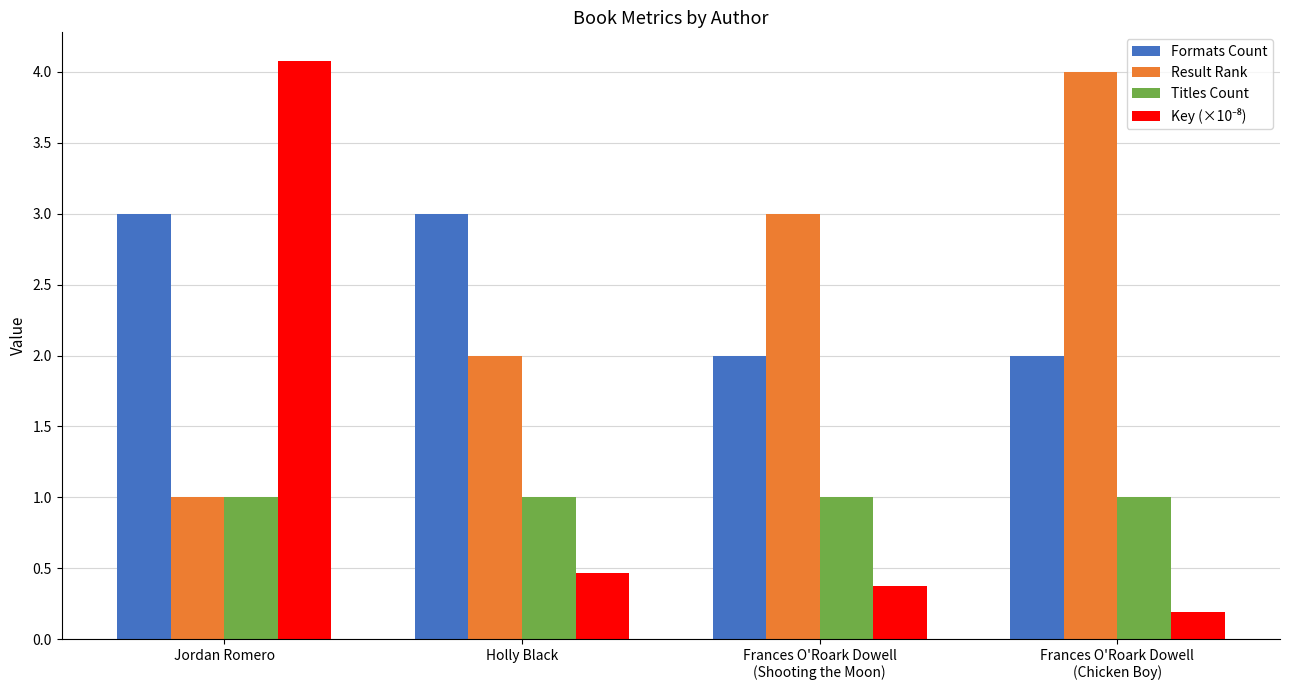

What is the spread (max minus min) of values at Jordan Romero?

3.1